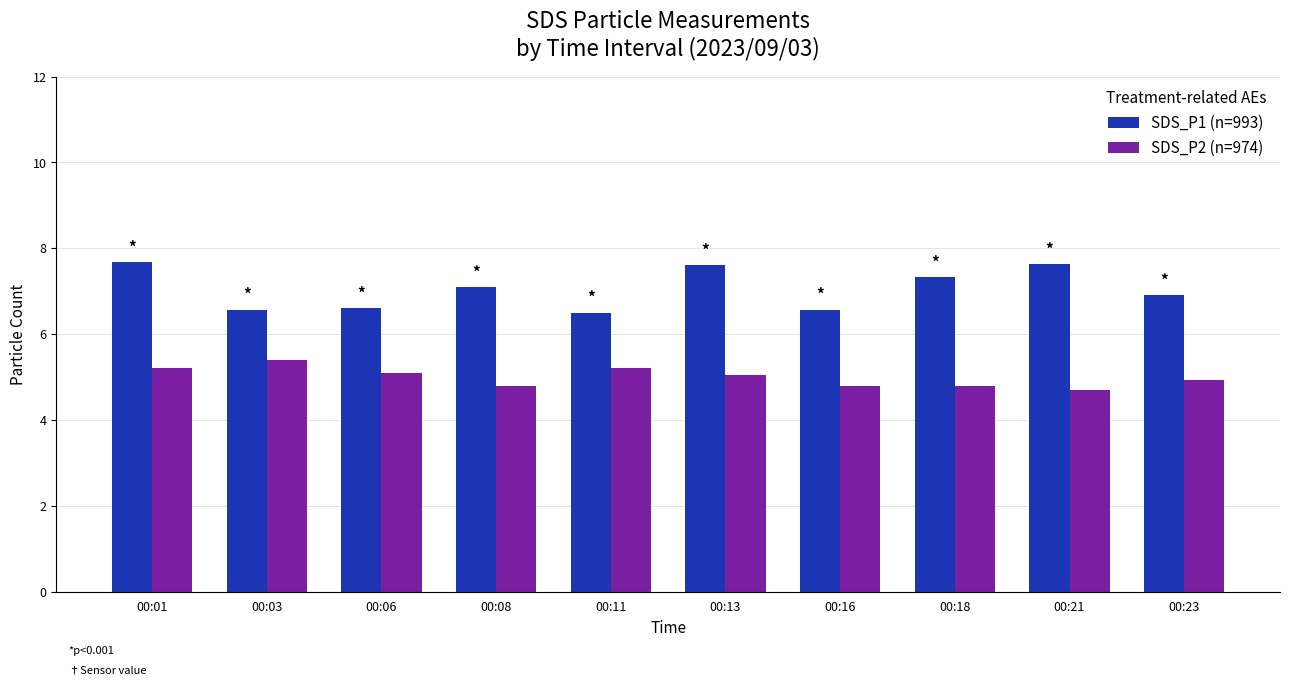

Are the bars horizontal?

No